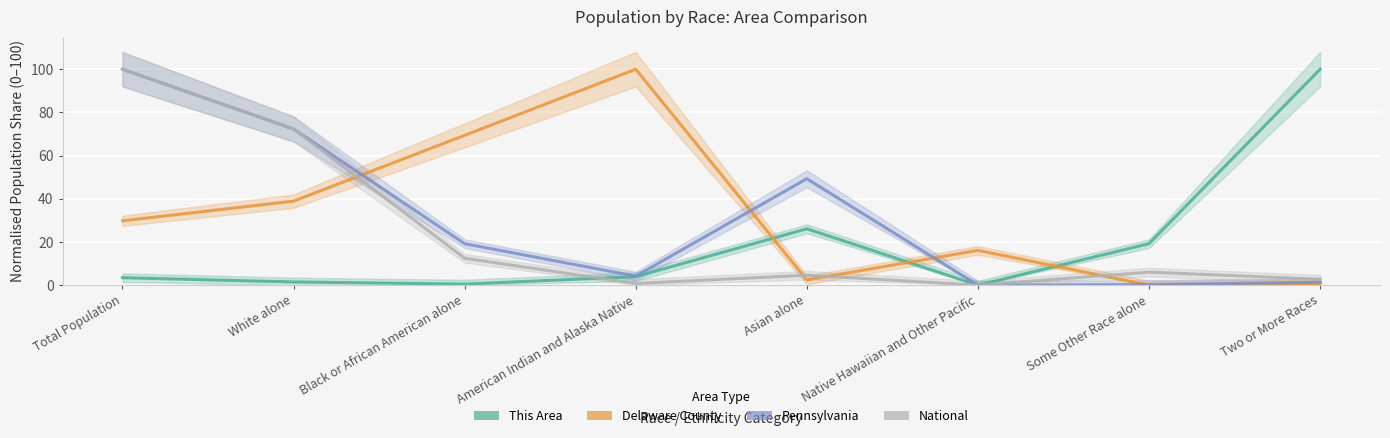

Reading left to right, what are all the values shown in this chart?

This Area: 3.4	1.5	0.5	3.9	26.1	0.0	19.2	100.0
Delaware County: 29.8	38.9	69.4	100.0	2.4	16.1	0.0	0.6
Pennsylvania: 100.0	72.3	19.2	4.2	49.3	0.0	0.3	1.3
National: 100.0	72.4	12.5	0.8	4.6	0.0	6.0	2.7